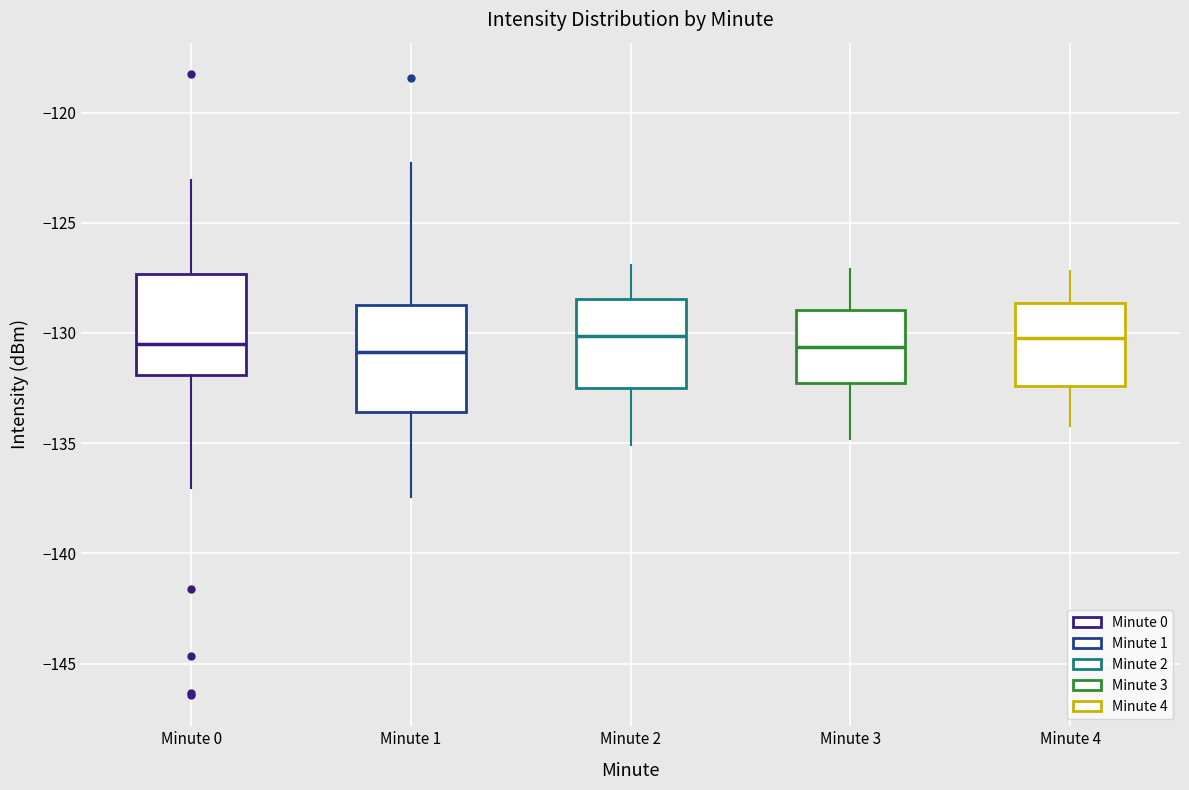

Where does the upper whisker of the box for Minute 3 end on the y-axis? The values are not printed on the chart, so give them approximately, as read against the axis.

-127.0